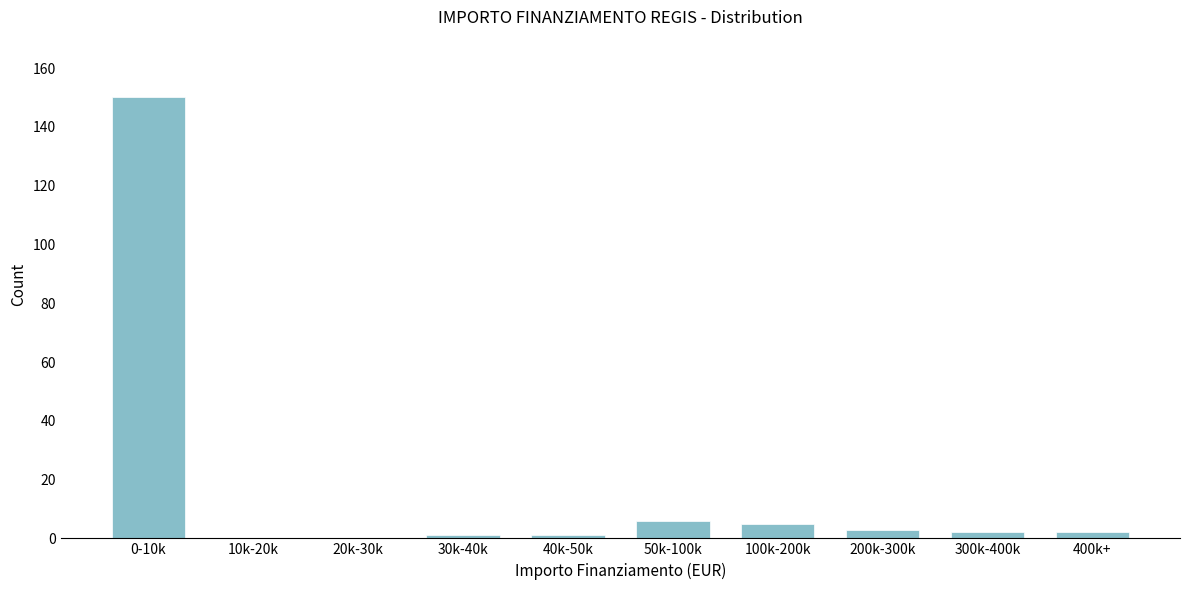

Reading left to right, what are all the values shown in this chart?

0-10k=150	10k-20k=0	20k-30k=0	30k-40k=1	40k-50k=1	50k-100k=6	100k-200k=5	200k-300k=3	300k-400k=2	400k+=2